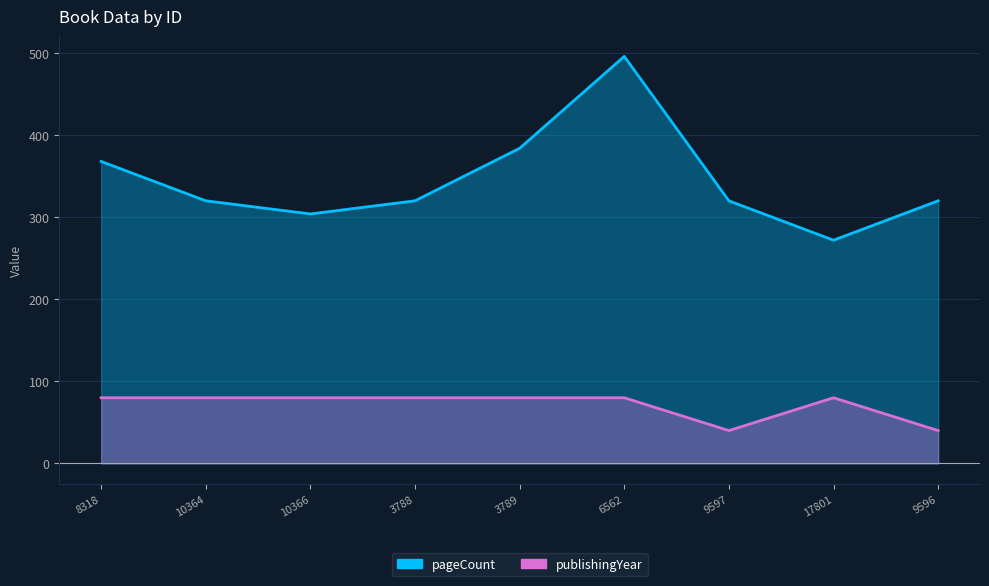

Which has a higher value, 10364 or 9596?

10364